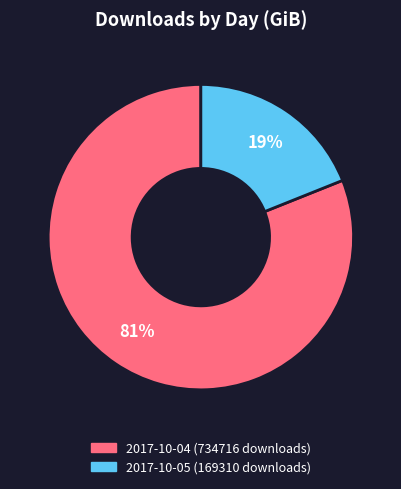

How many slices are in this pie chart?

2